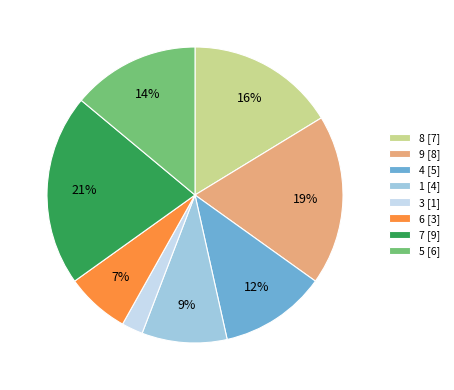

How many slices are in this pie chart?

8